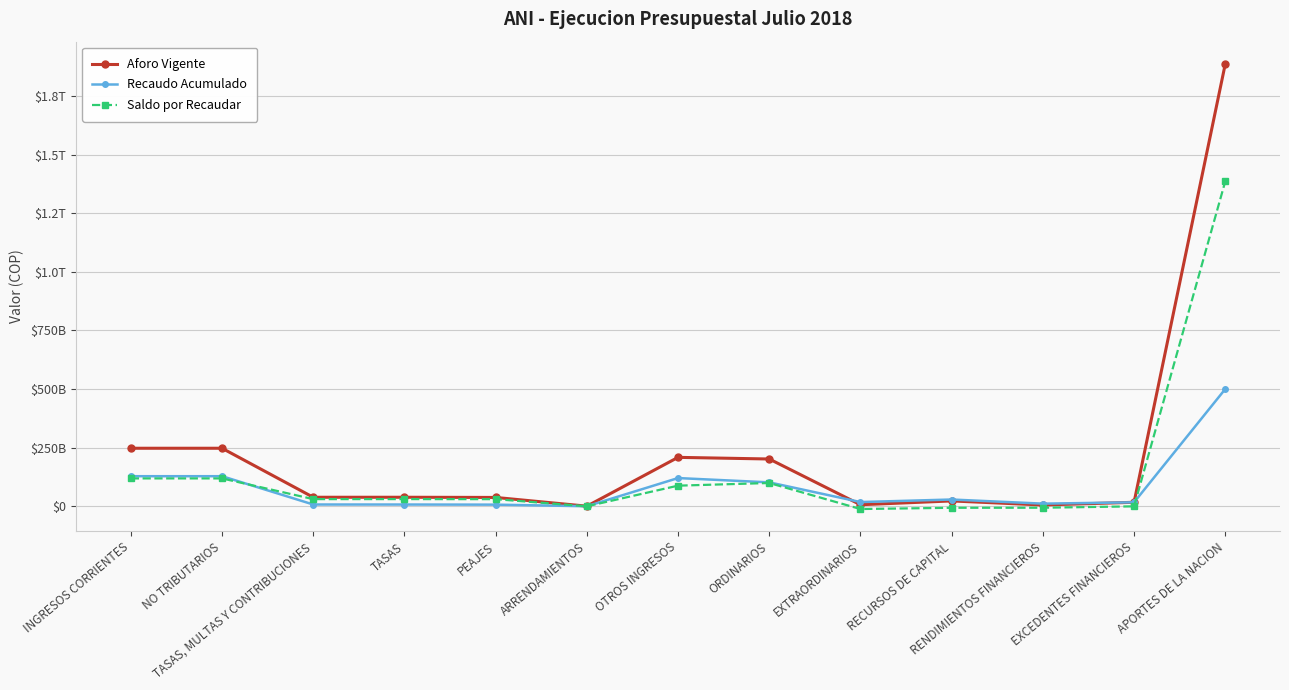

What is the sum of the Recaudo Acumulado values at RENDIMIENTOS FINANCIEROS and TASAS, MULTAS Y CONTRIBUCIONES?

19523070465.6